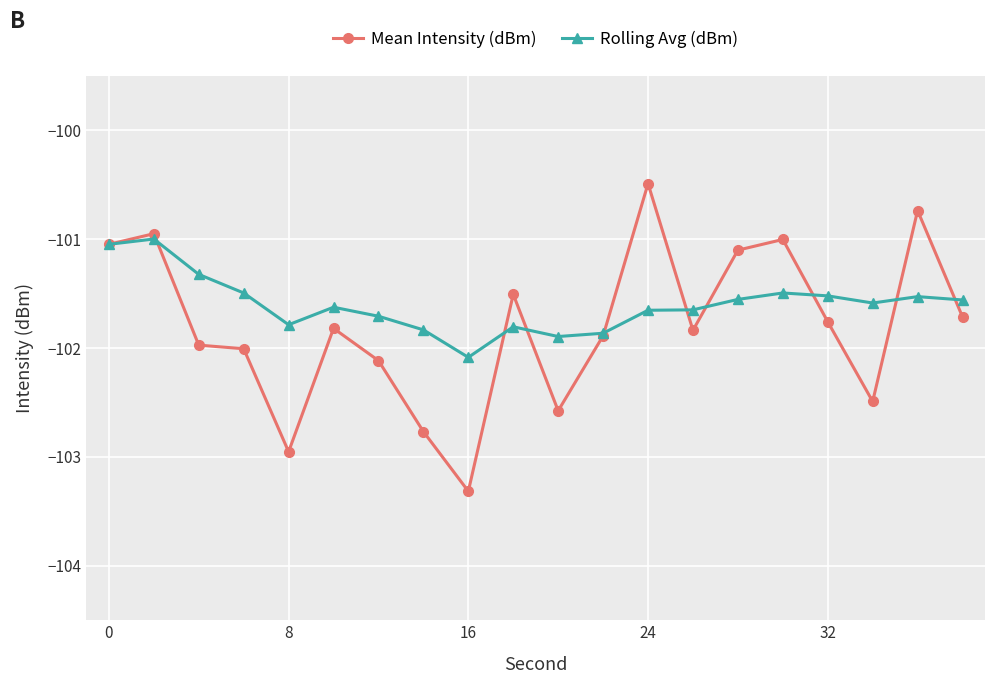

List the series in order of their peak value, highest first.

Mean Intensity (dBm), Rolling Avg (dBm)